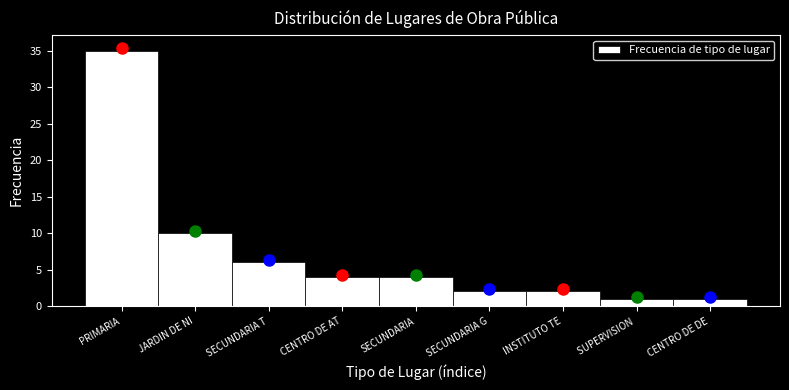

Reading left to right, transcribe all the data shown in this chart.

PRIMARIA=35	JARDIN DE NI=10	SECUNDARIA T=6	CENTRO DE AT=4	SECUNDARIA=4	SECUNDARIA G=2	INSTITUTO TE=2	SUPERVISION =1	CENTRO DE DE=1